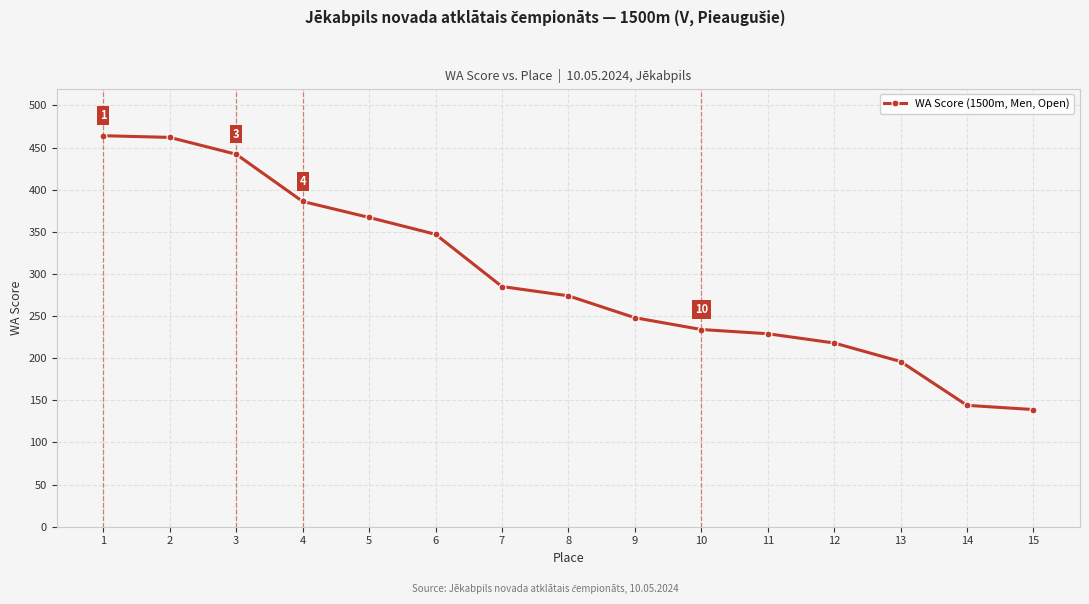

True or false: there are more than 2 points higher than both neighbors.

False